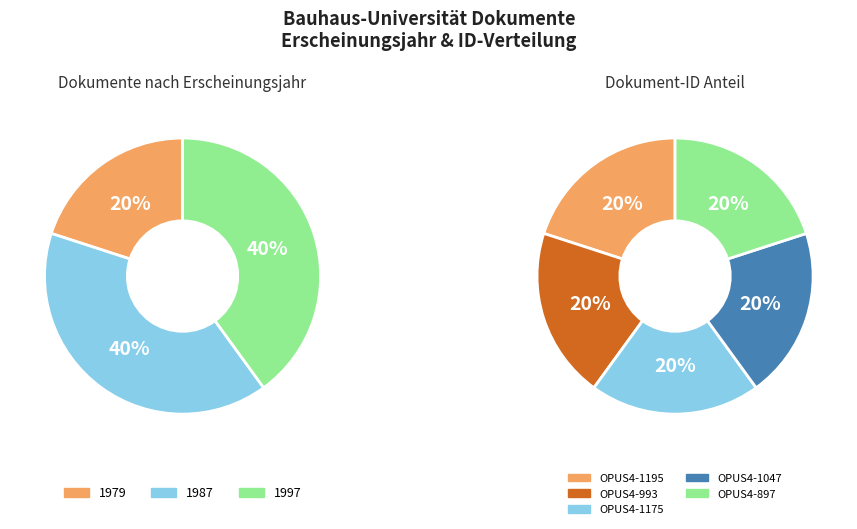

Does OPUS4-993 represent more than half of the total?

No